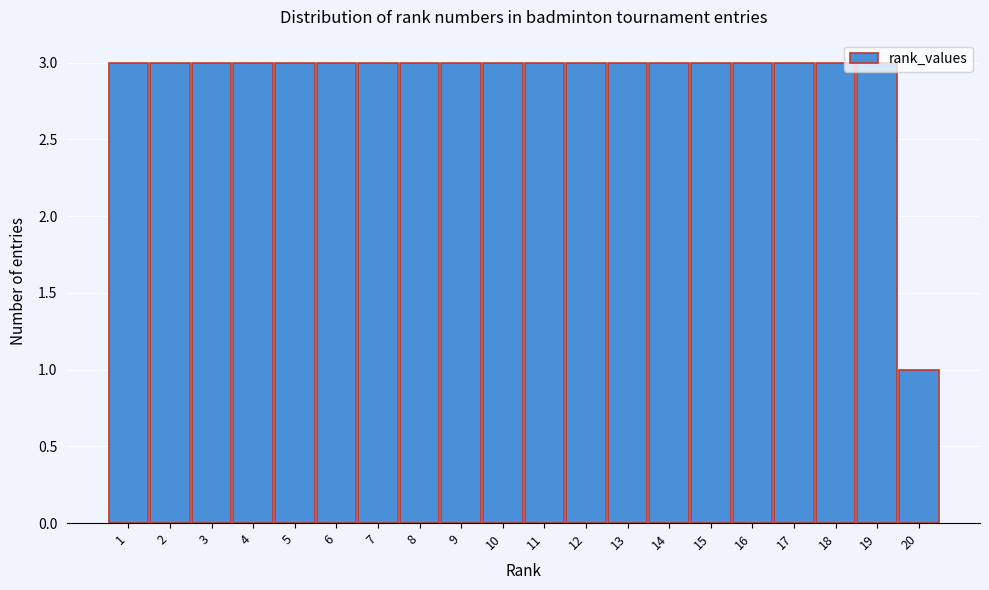

What is the average value?

3